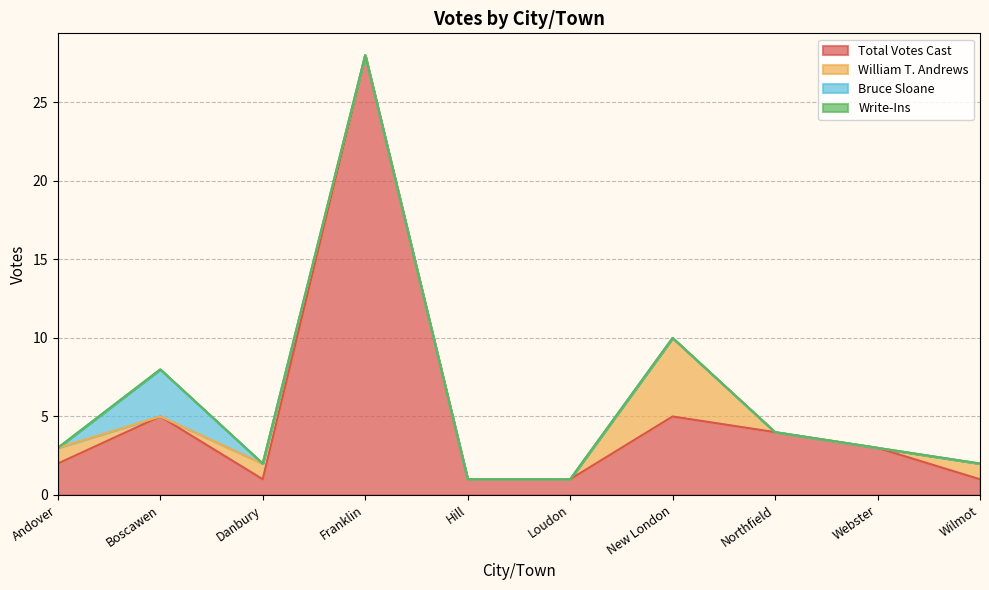

Rank the series by their maximum value, from lowest to highest.

Write-Ins, Bruce Sloane, William T. Andrews, Total Votes Cast